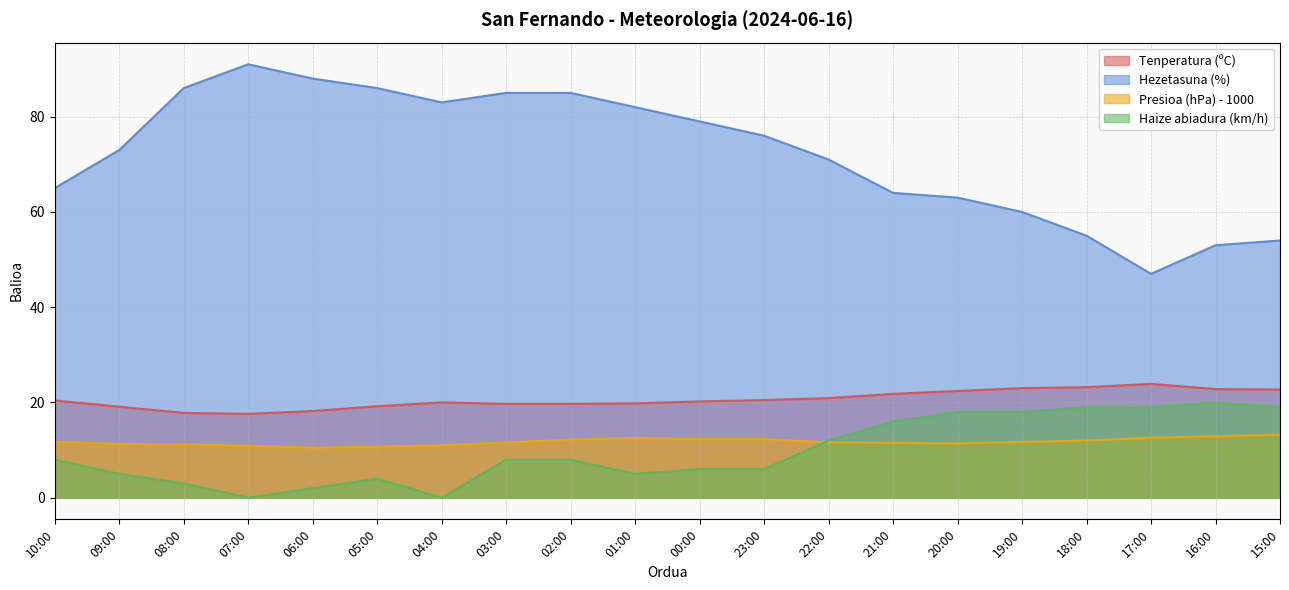

How many distinct data groups are displayed?

4